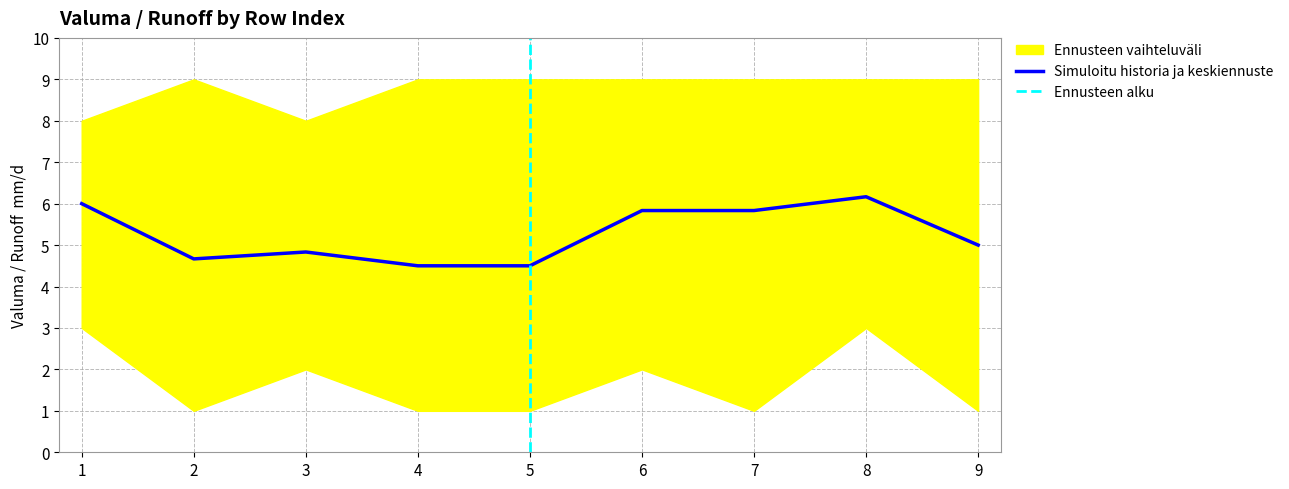

The value of Simuloitu historia ja keskiennuste at 3 is 4.8. True or false?

True